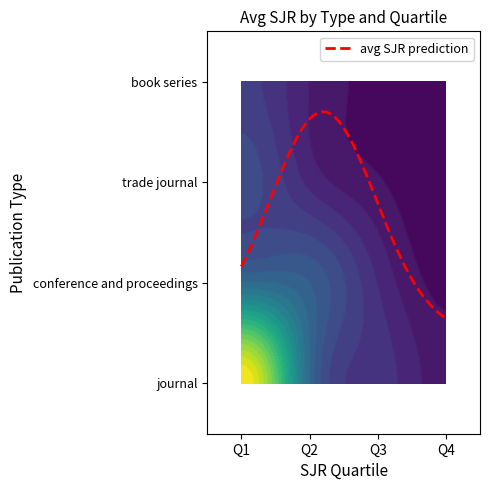

At which label does conference and proceedings reach its minimum?

Q4